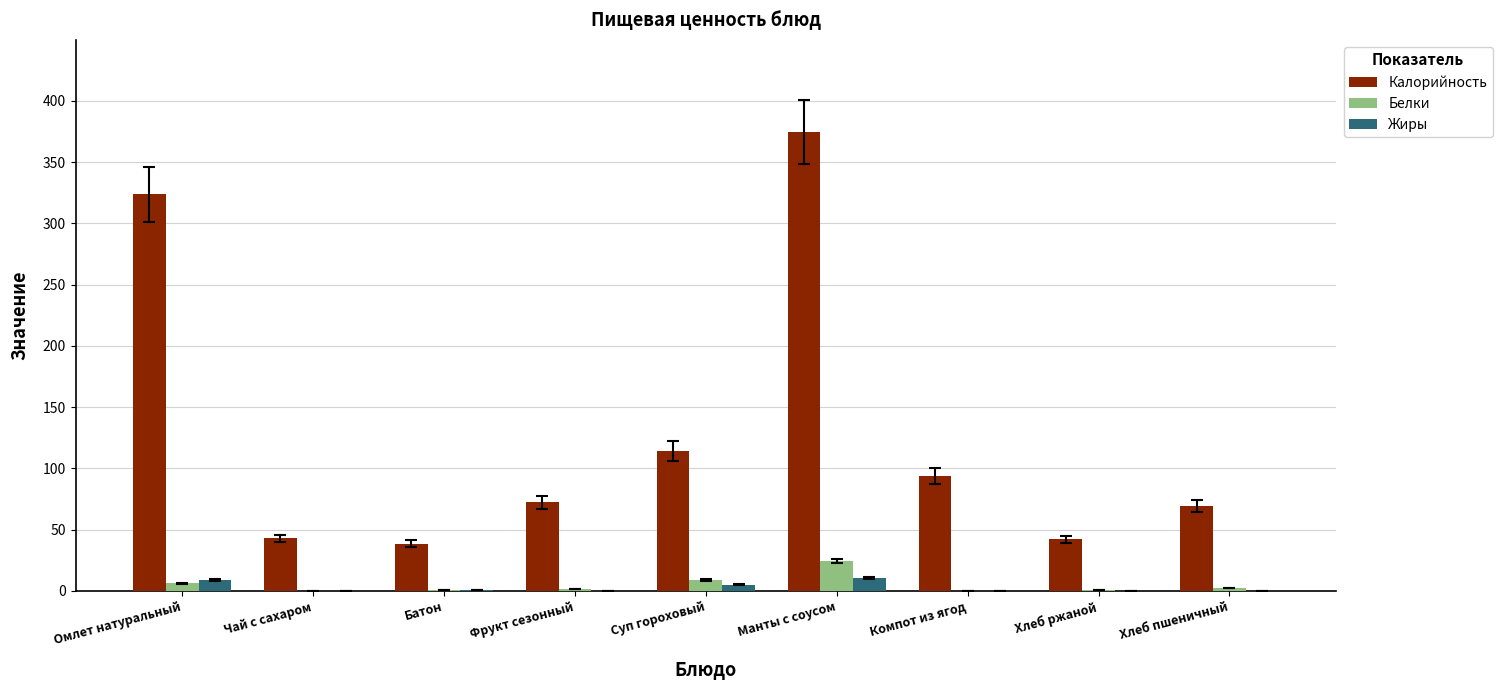

Between Чай с сахаром and Компот из ягод, which series saw the biggest shift?

Калорийность